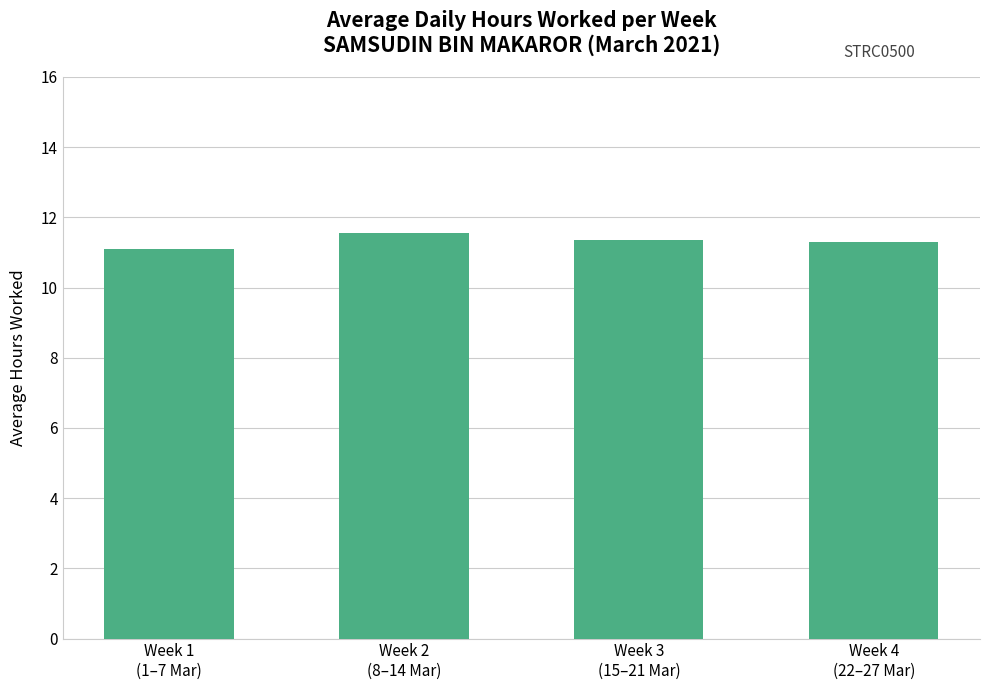

The chart shows a value of 11.3 at Week 3
(15–21 Mar). True or false?

True